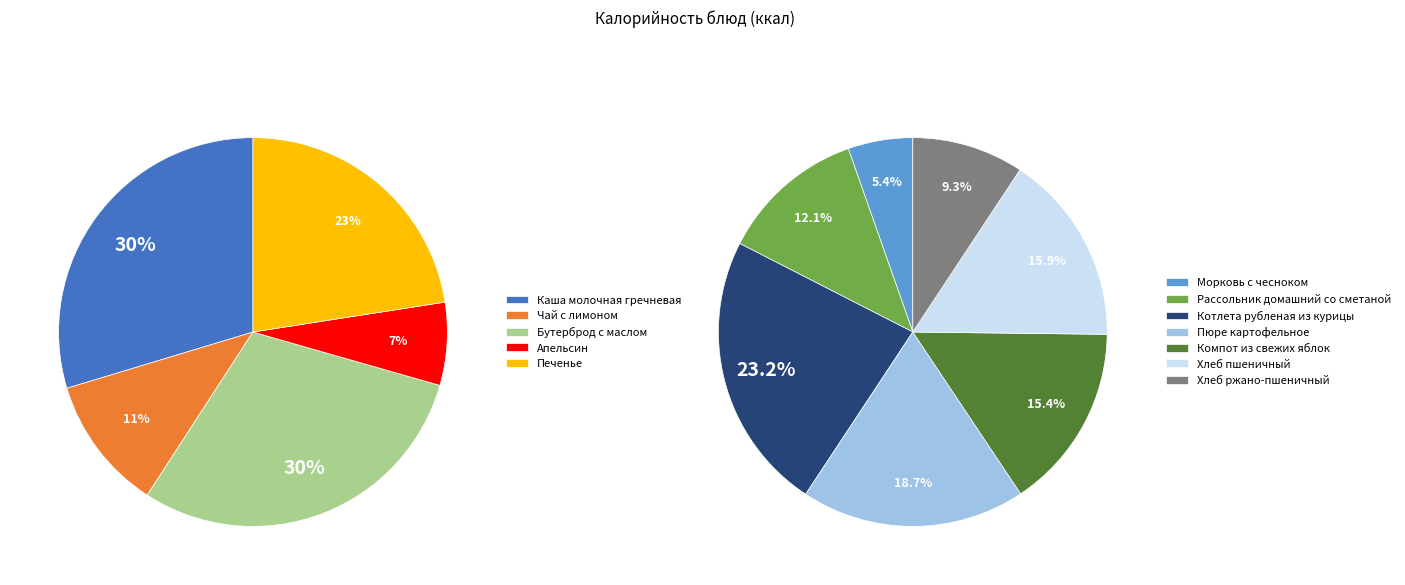

What is the smallest slice in the pie chart?

Апельсин